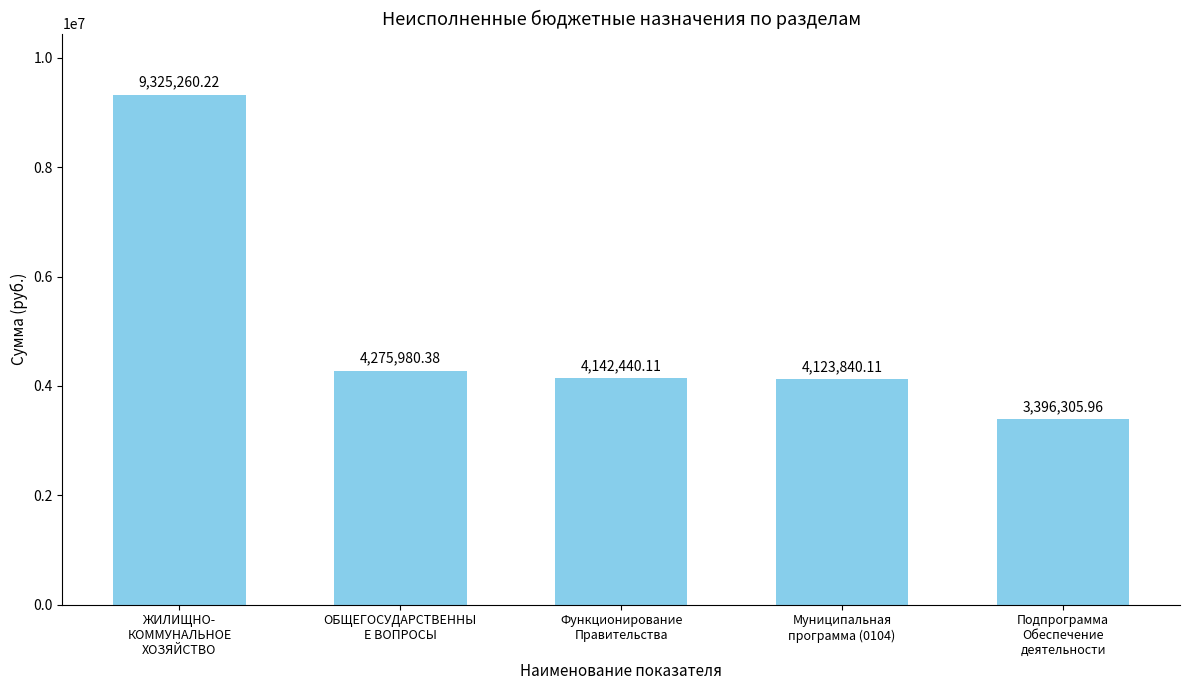

Reading left to right, list all the values displayed in this chart.

9325260.2	4275980.4	4142440.1	4123840.1	3396306.0